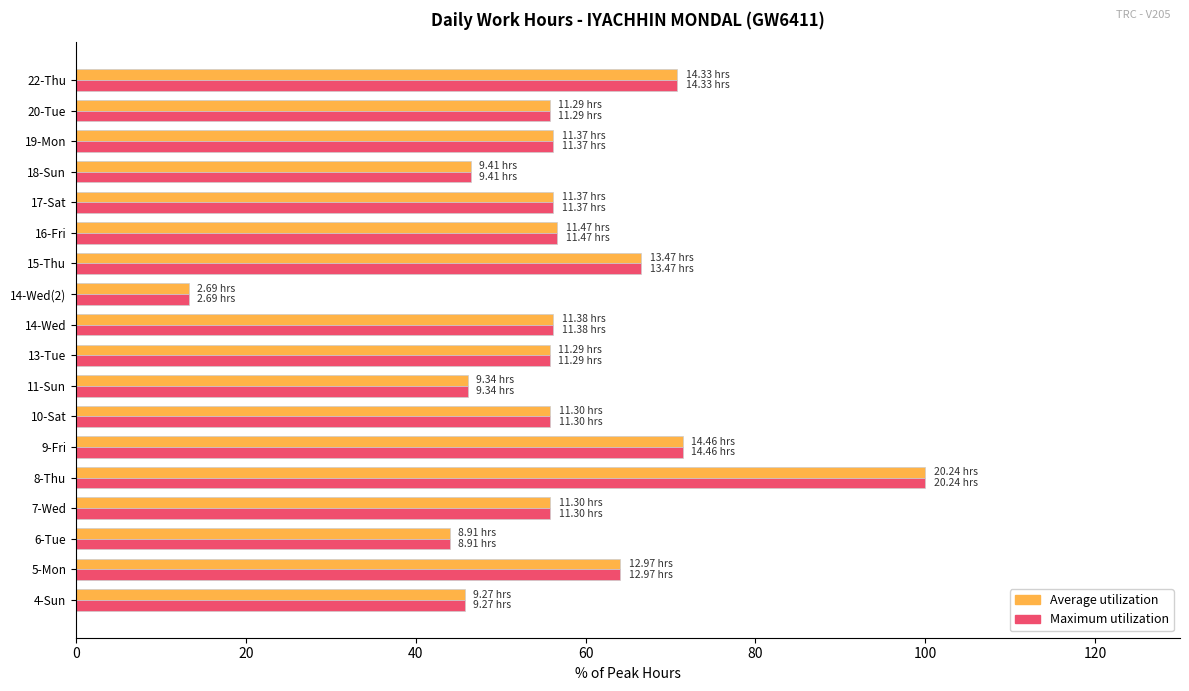

What is the sum of all Average utilization values?

1017.1